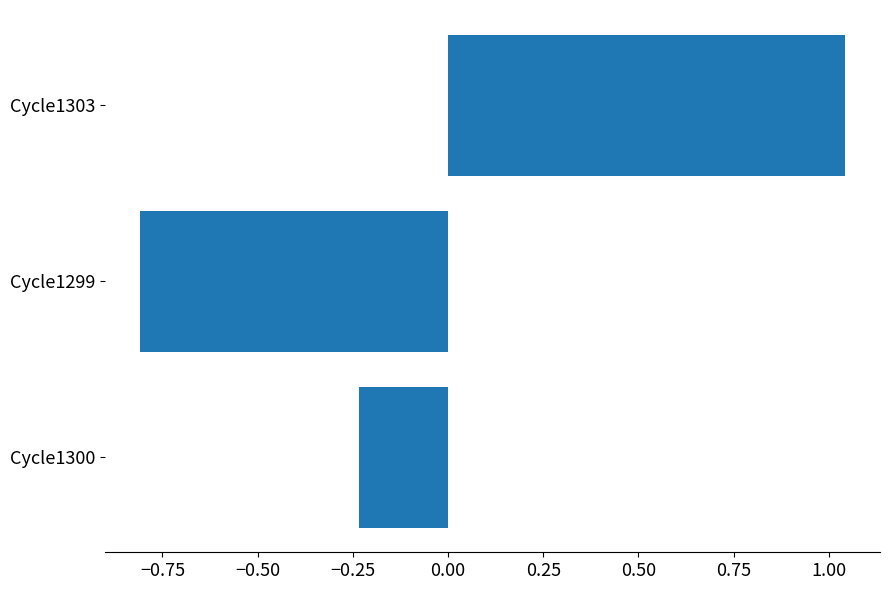

What is the smallest value displayed?

-0.8